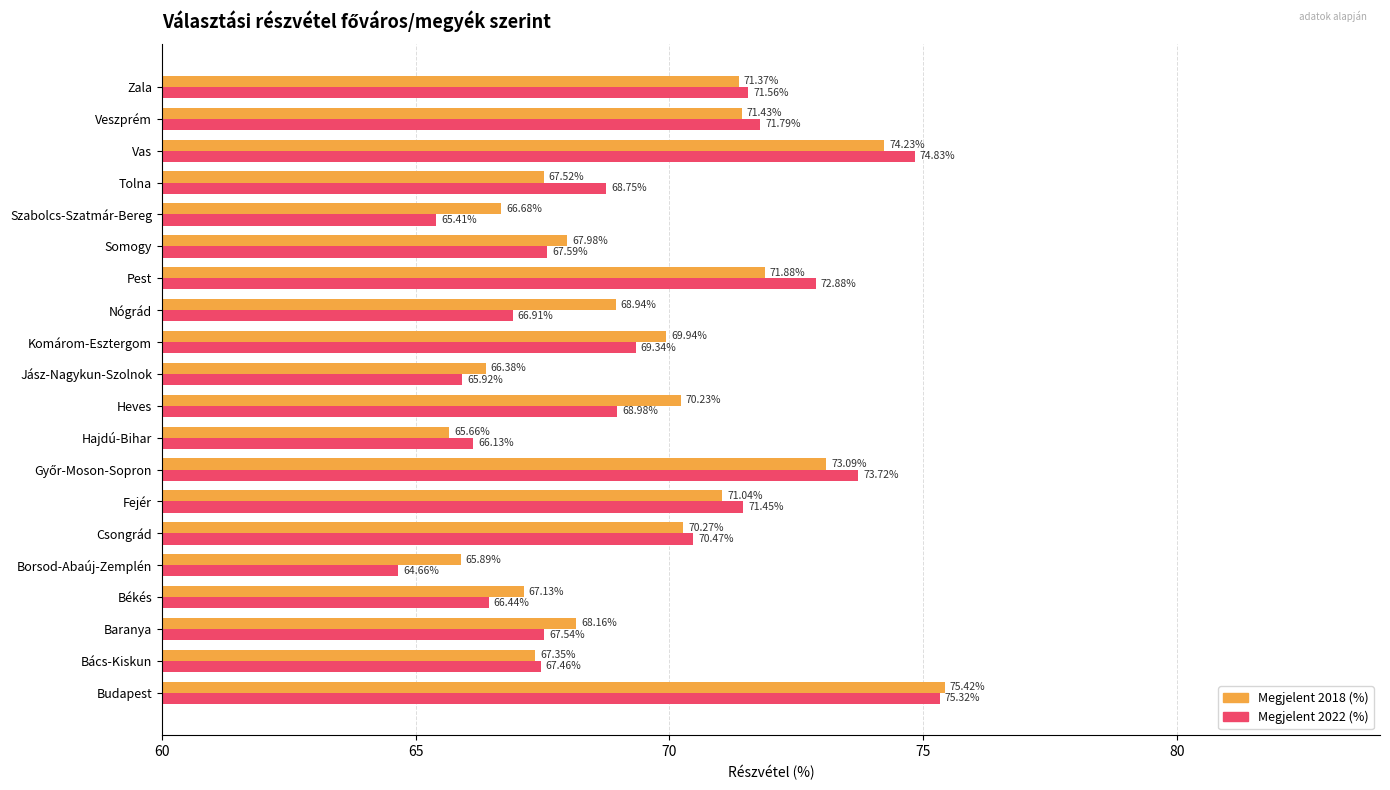

Which series has the largest total across all categories?

Megjelent 2018 (%)